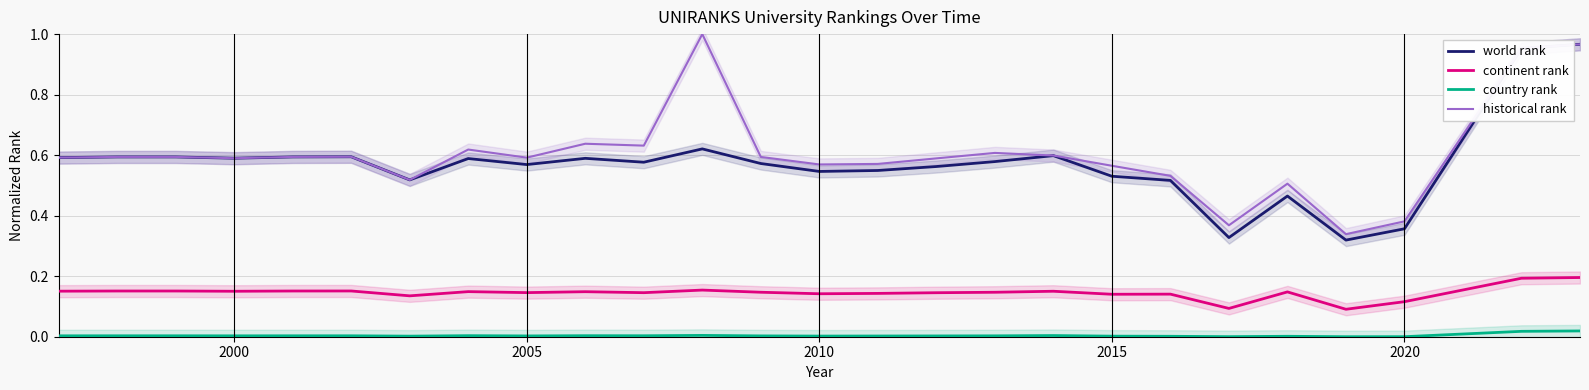

Which series has the largest total across all categories?

historical rank